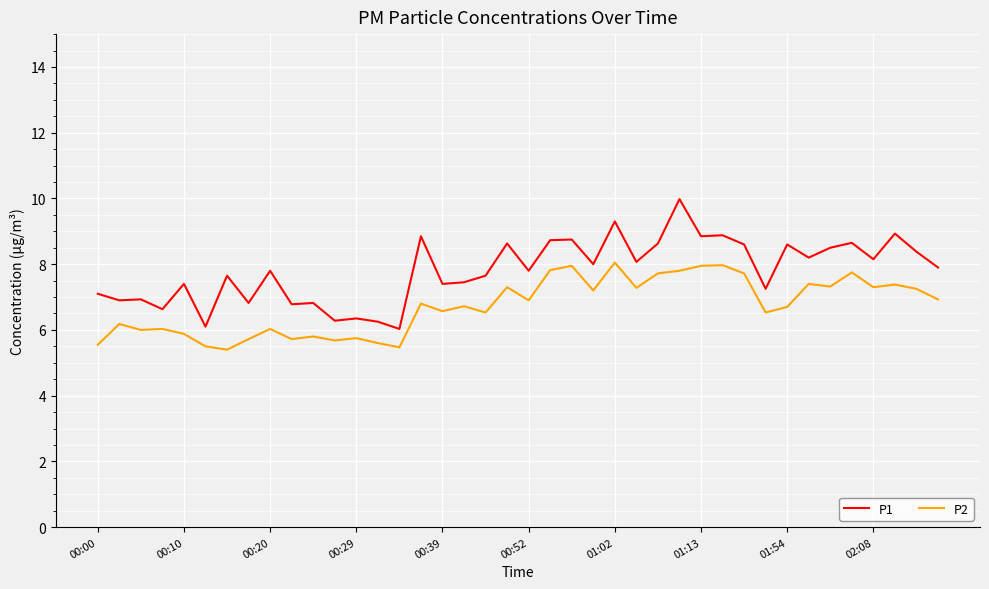

True or false: P1 and P2 cross at least once.

False